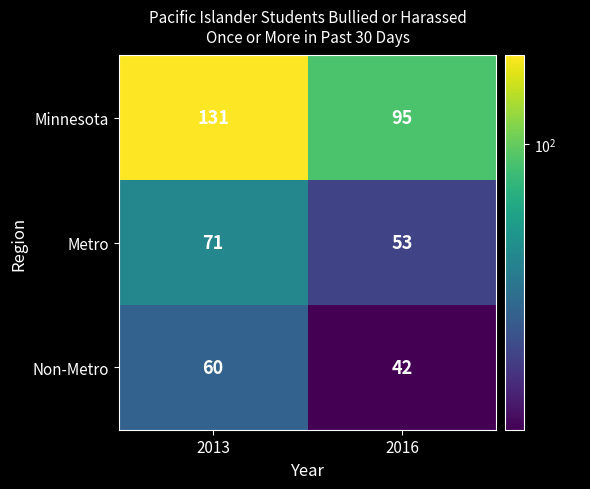

What is the approximate value of Metro at 2013, to the nearest 5?

70